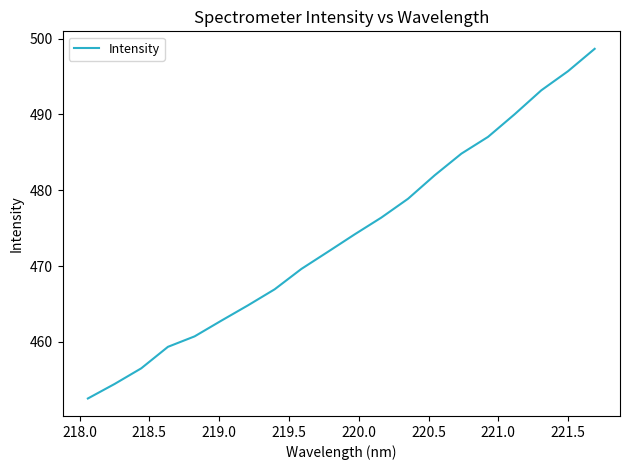

What is the maximum value shown in the chart?

498.6